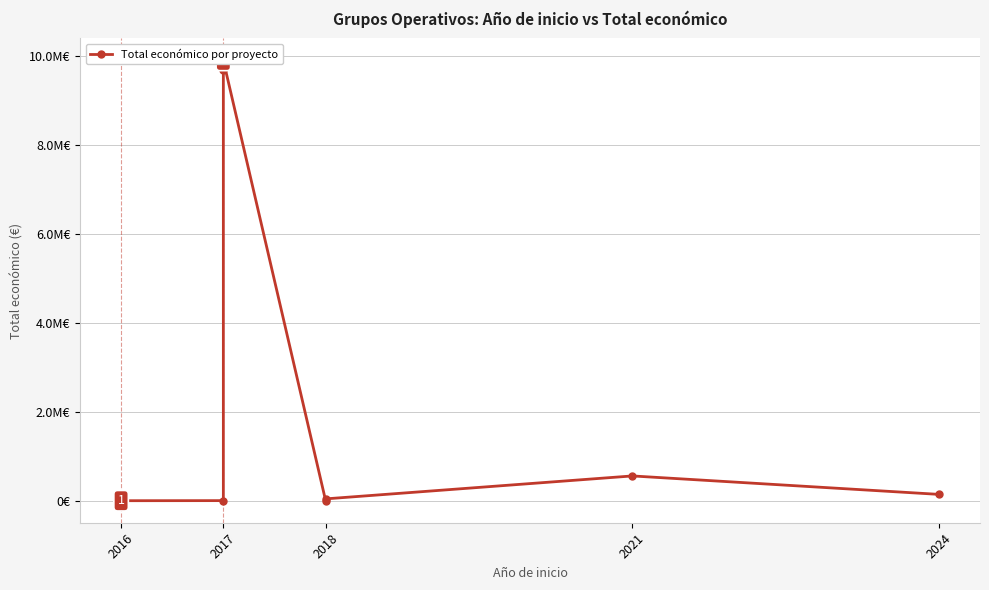

What is the difference between the maximum and minimum values?

9892213